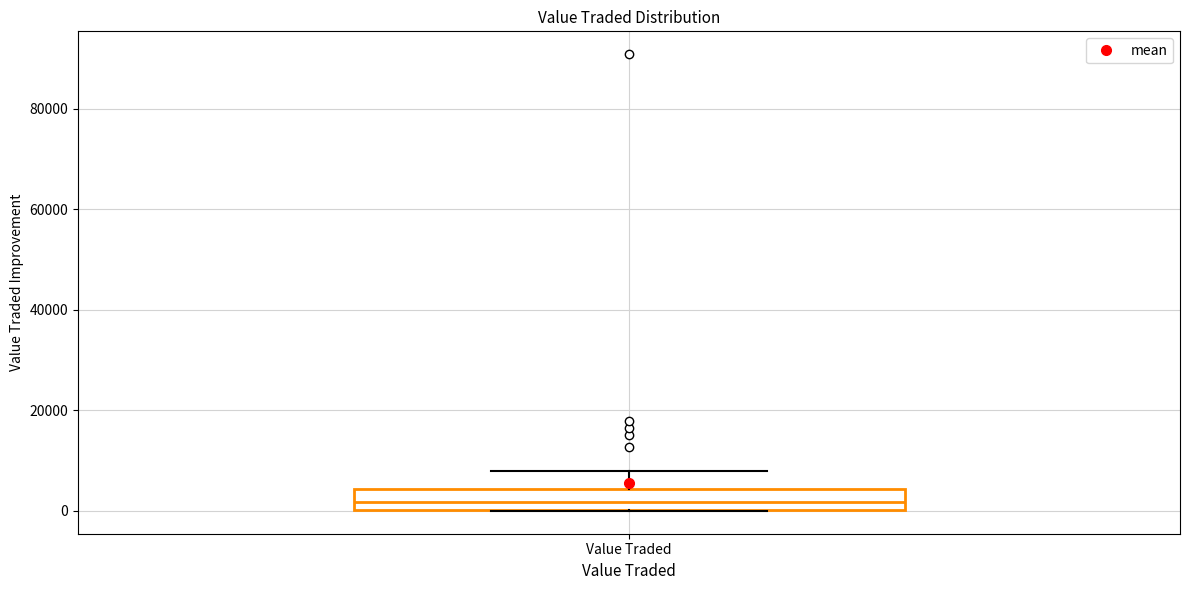

Transcribe this box plot: give where the median line is, the range the box spans, and where the two whiskers end, as read against the y-axis. The values are not printed on the chart, so give them approximately, as read against the axis.

median 2000, box 0 to 4000, whiskers 0 to 8000